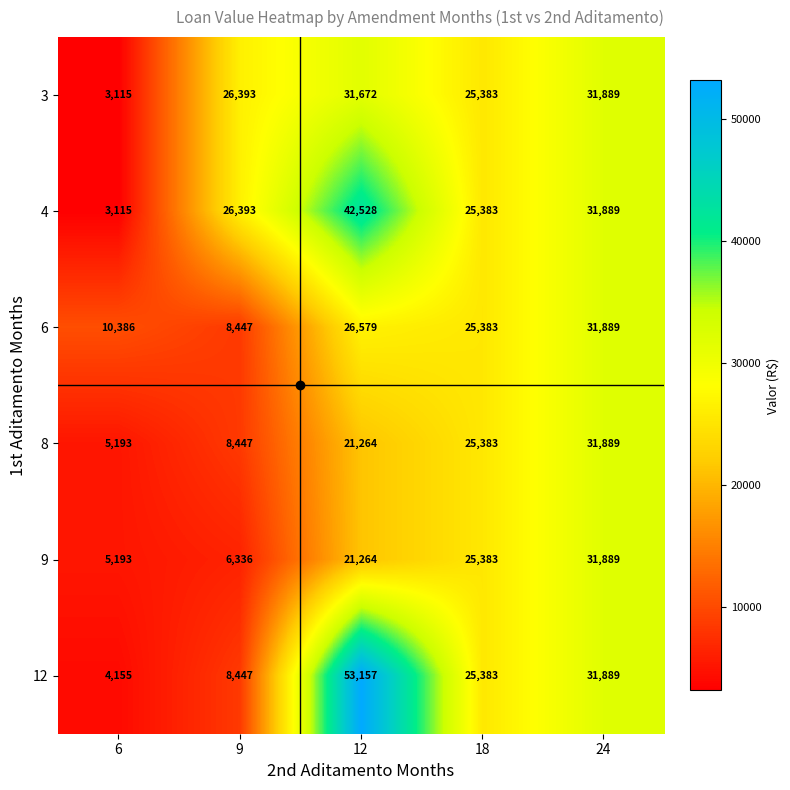

What value does the 4 series have at 6, to the nearest 10?

3120